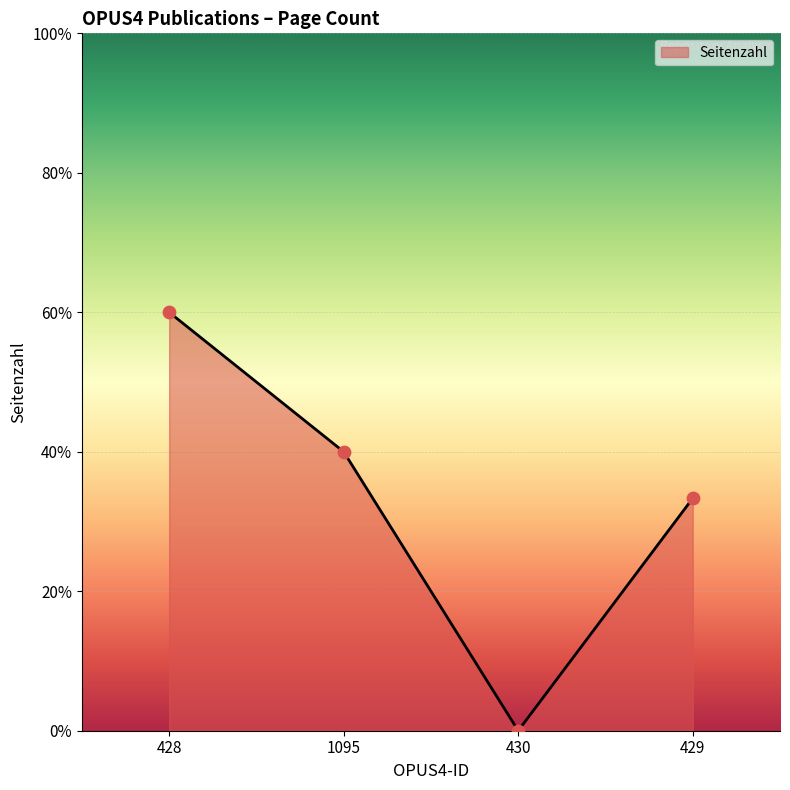

Approximately how many times larger is the value at 429 compared to 1095?

0.8